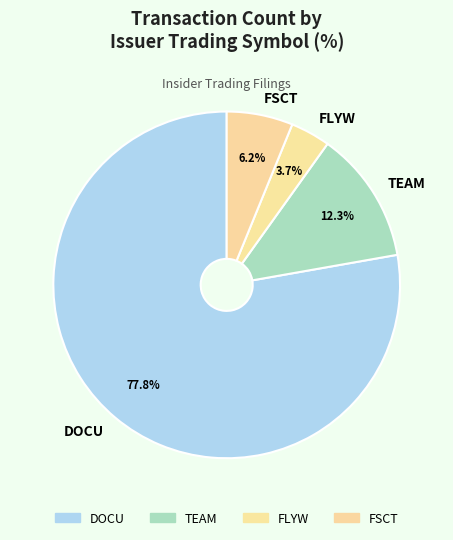

How many segments does this pie chart have?

4